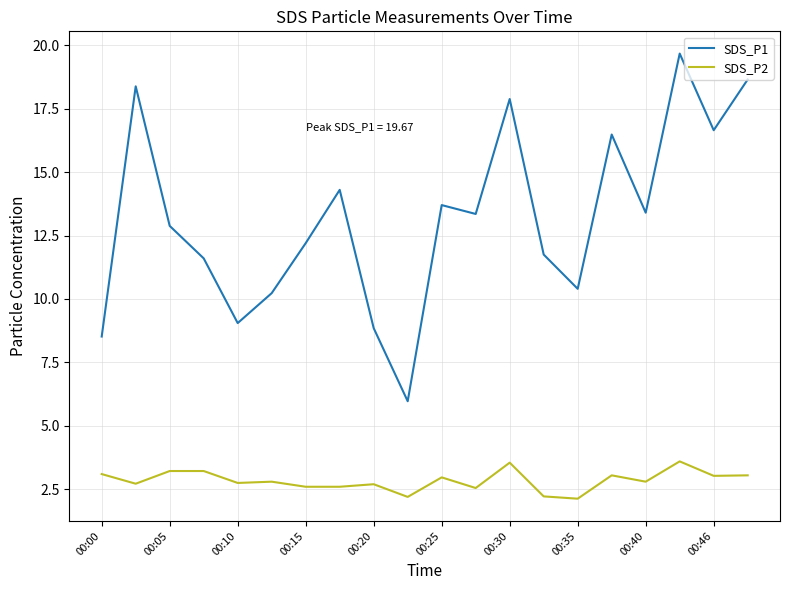

True or false: SDS_P1 and SDS_P2 cross at least once.

False